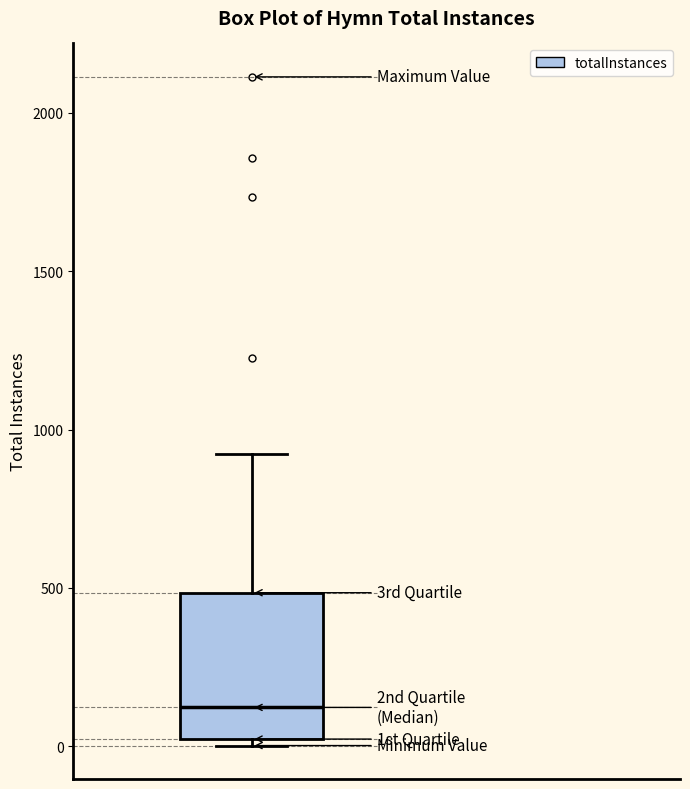

Transcribe this box plot: give where the median line is, the range the box spans, and where the two whiskers end, as read against the y-axis. The values are not printed on the chart, so give them approximately, as read against the axis.

median 100, box 0 to 500, whiskers 0 (just below the box's lower edge) to 900